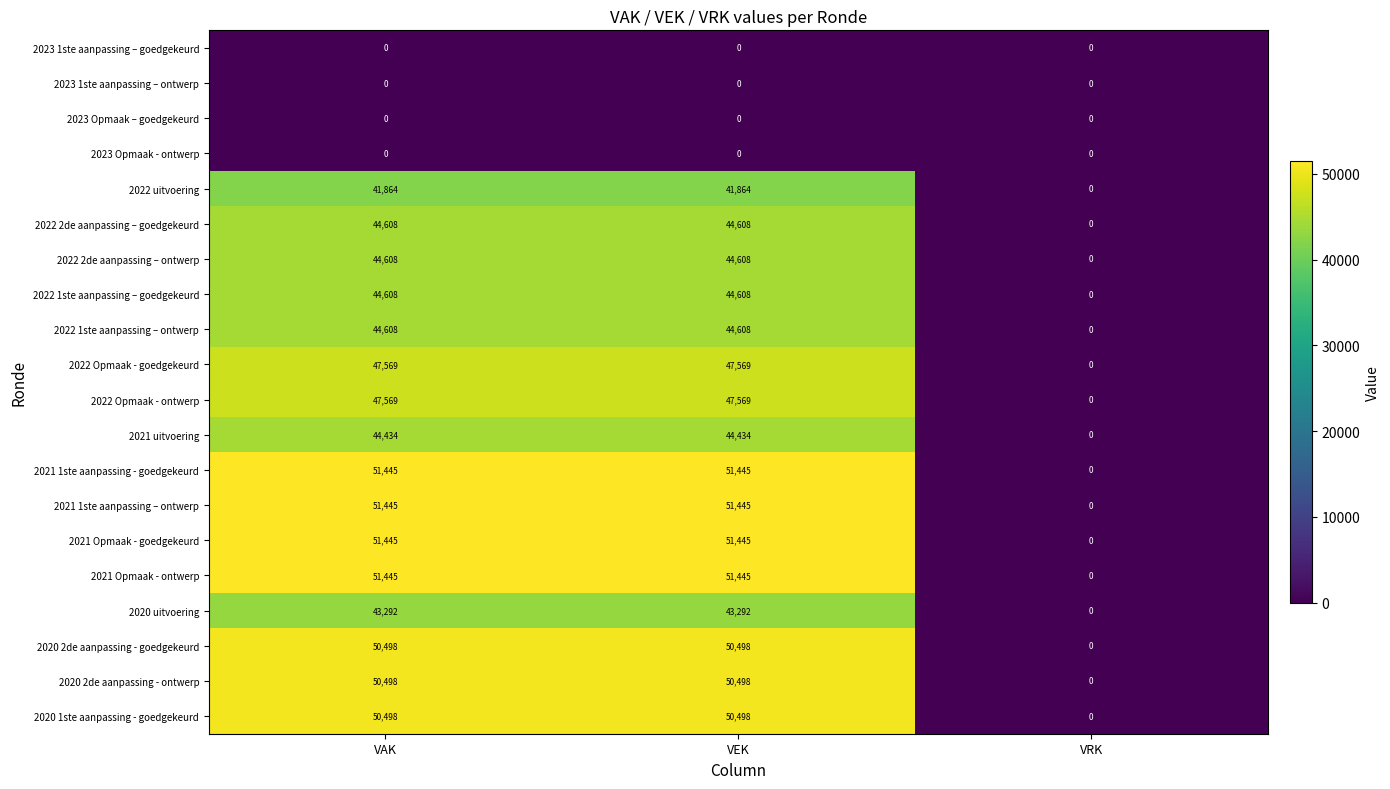

What is the difference between the 2022 Opmaak - ontwerp values at VAK and VRK?

47569